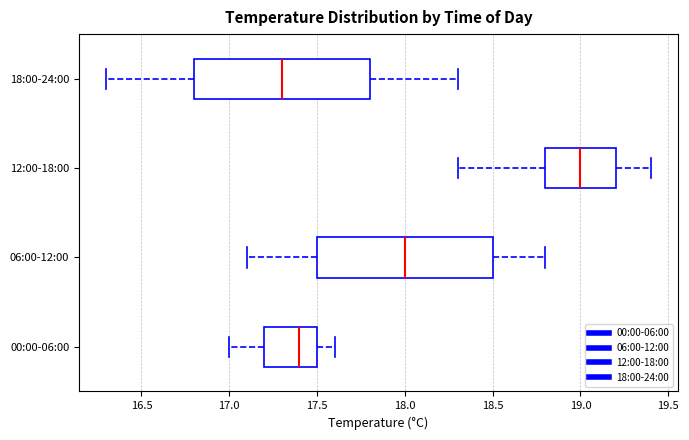

Where does the median line of the box for 12:00-18:00 sit on the x-axis? The values are not printed on the chart, so give them approximately, as read against the axis.

19.0